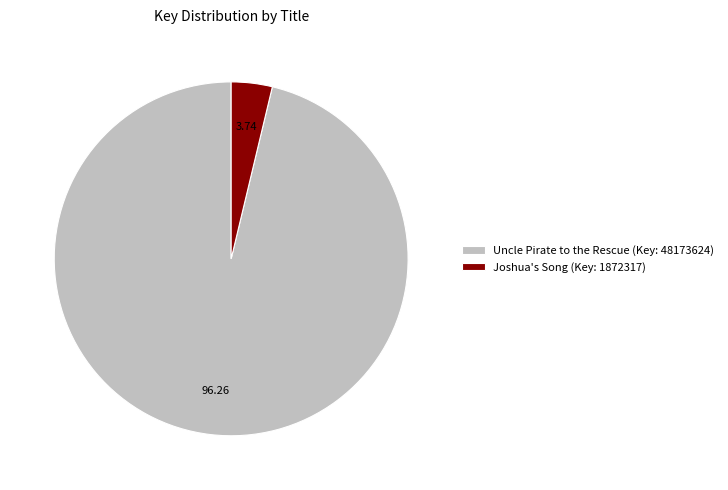

How many segments does this pie chart have?

2